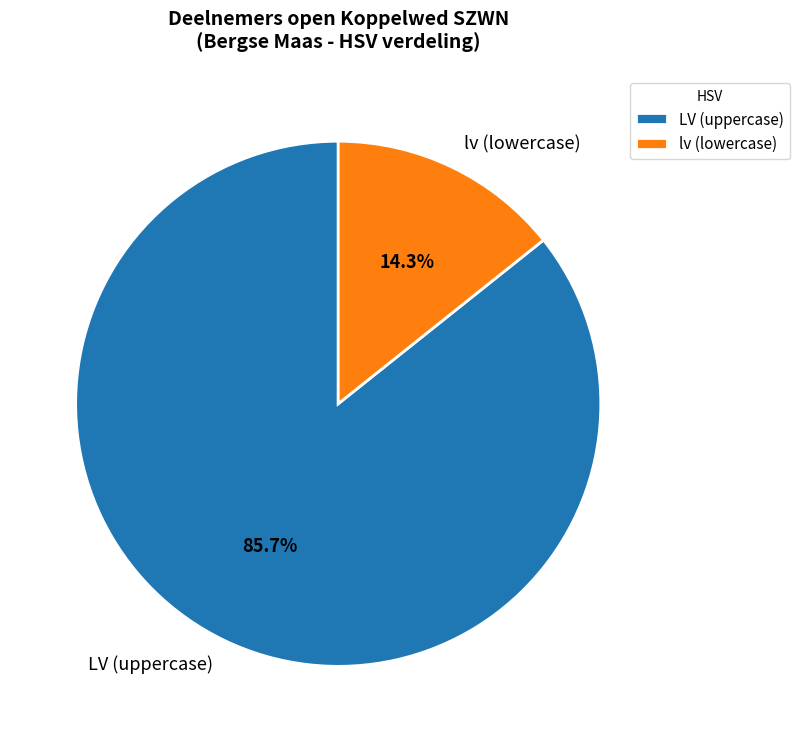

To the nearest percent, what is the average slice percentage?

50%